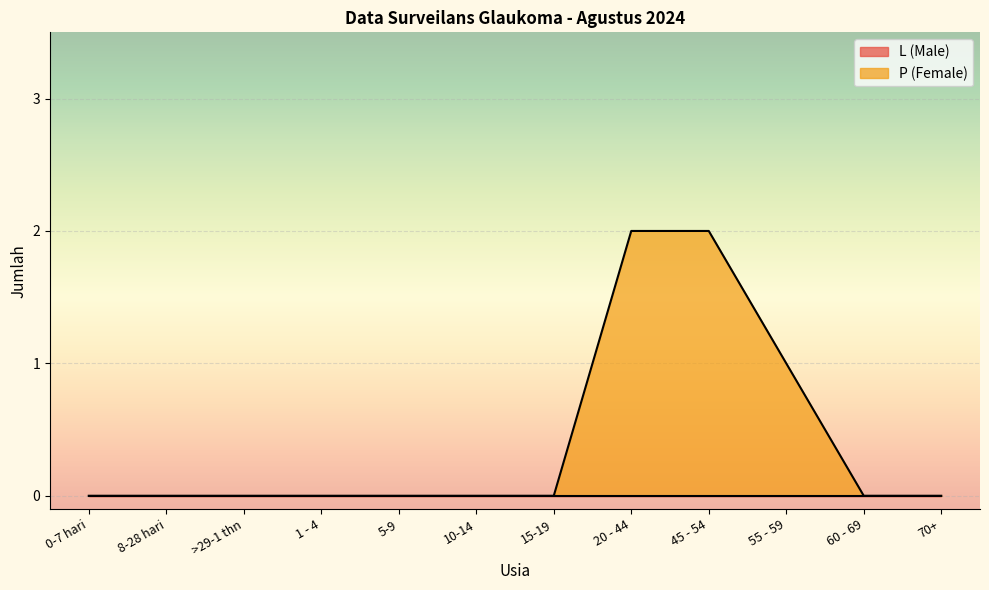

What is the difference between the maximum and minimum values?

2